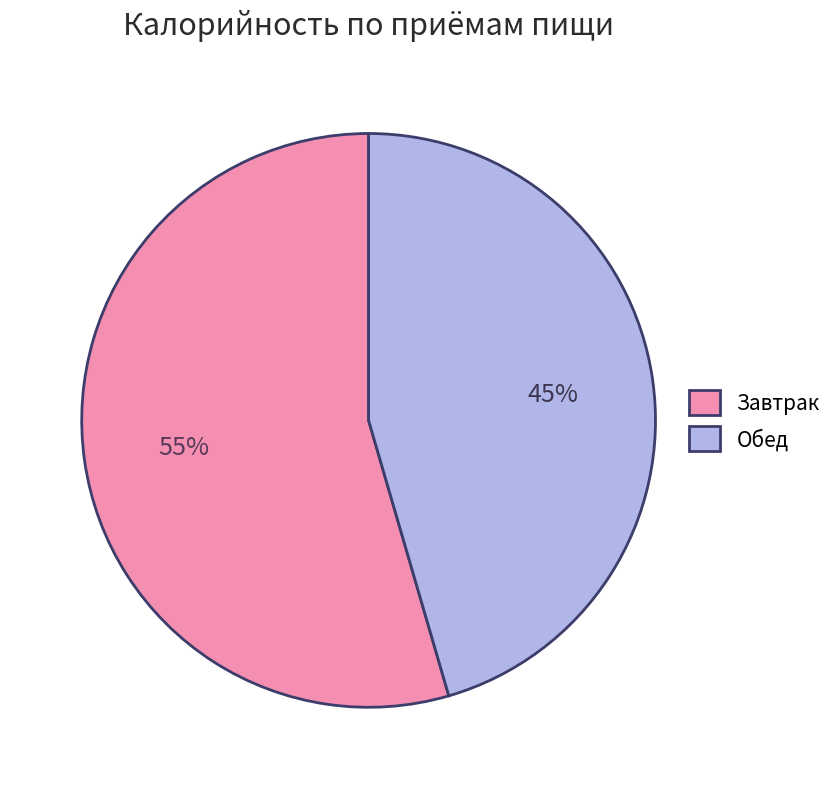

To the nearest percent, what is the average slice percentage?

50%